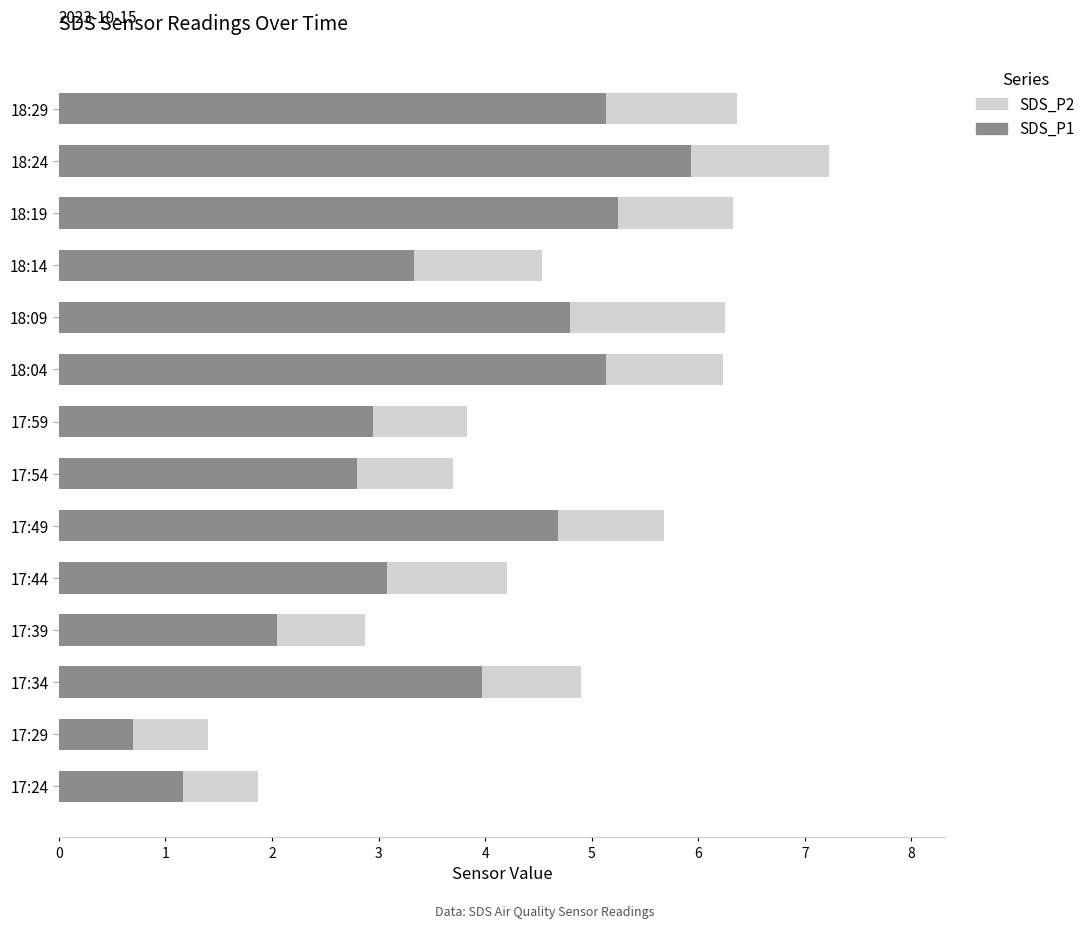

What is the total value across all series at 18:24?

7.2